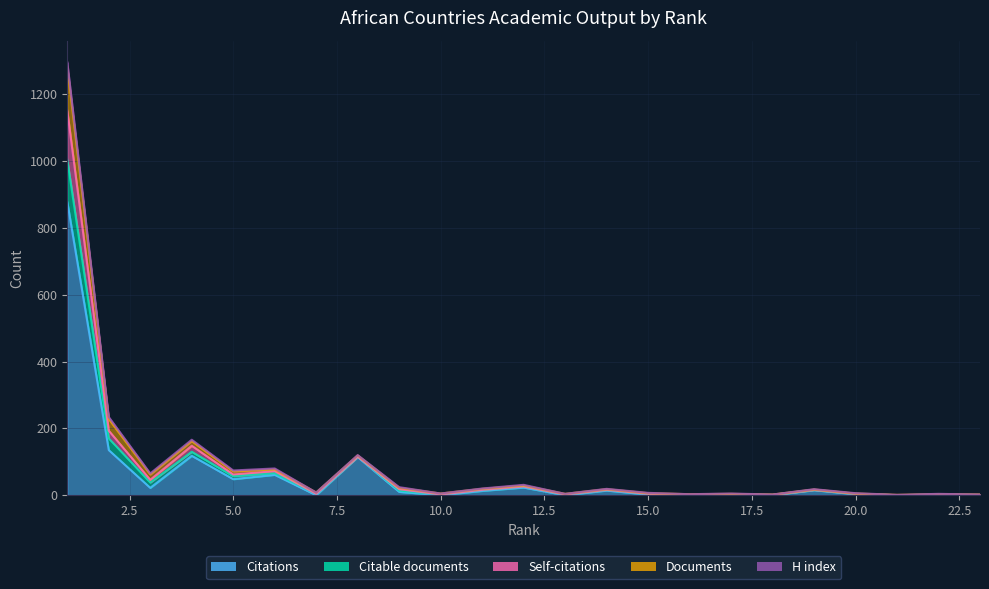

True or false: Citations has more than 2 interior local peaks.

True